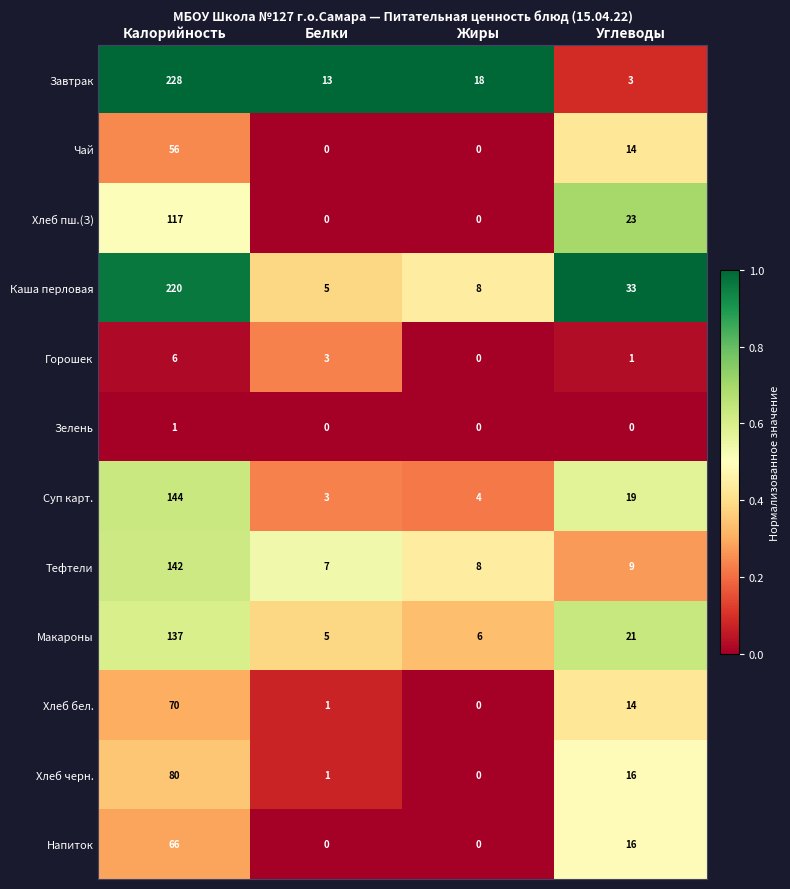

At which category is the sum across all series the highest?

Калорийность